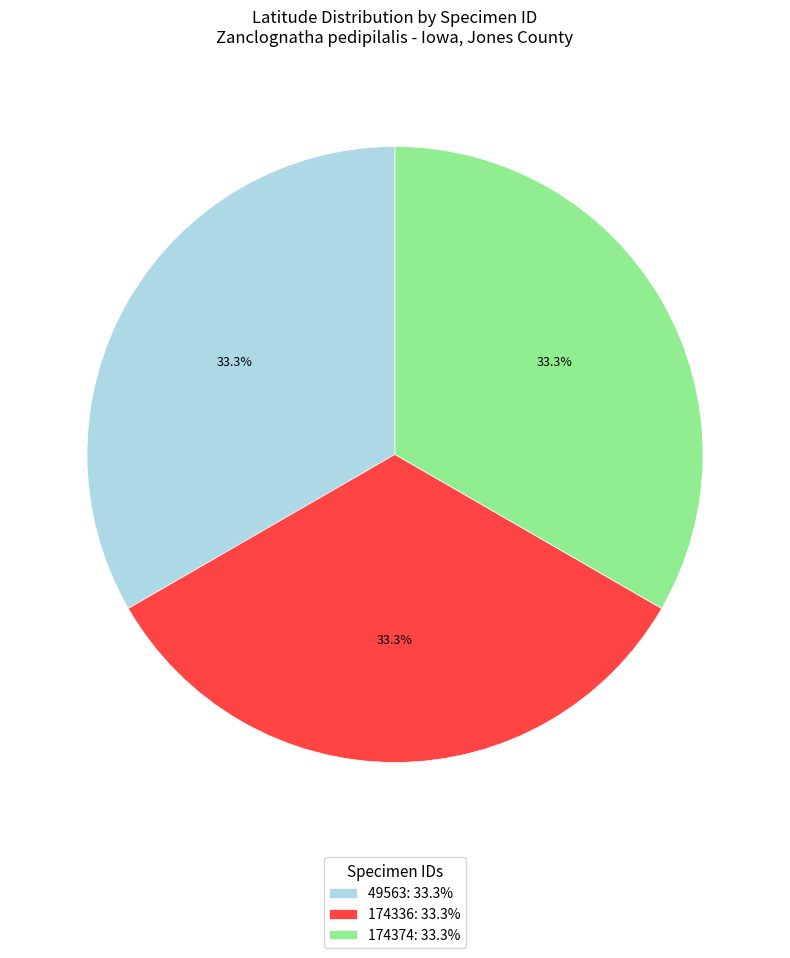

To the nearest percent, what portion does 174374 represent?

33%